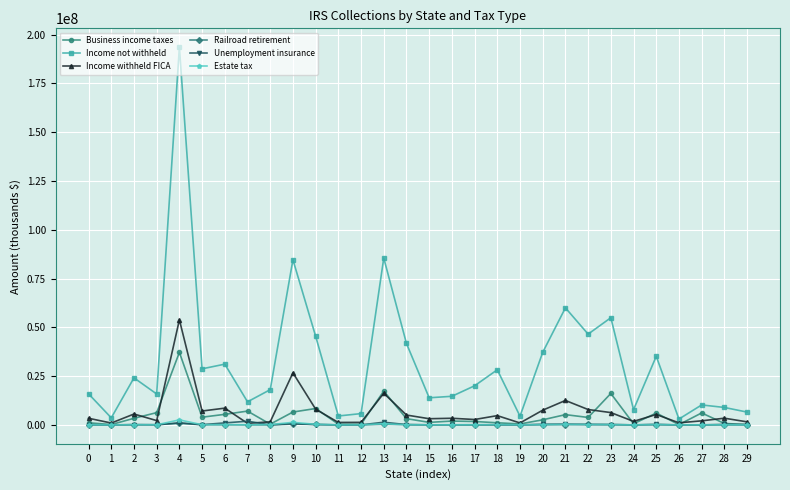

True or false: Income withheld FICA has more than 0 points higher than both neighbors.

True